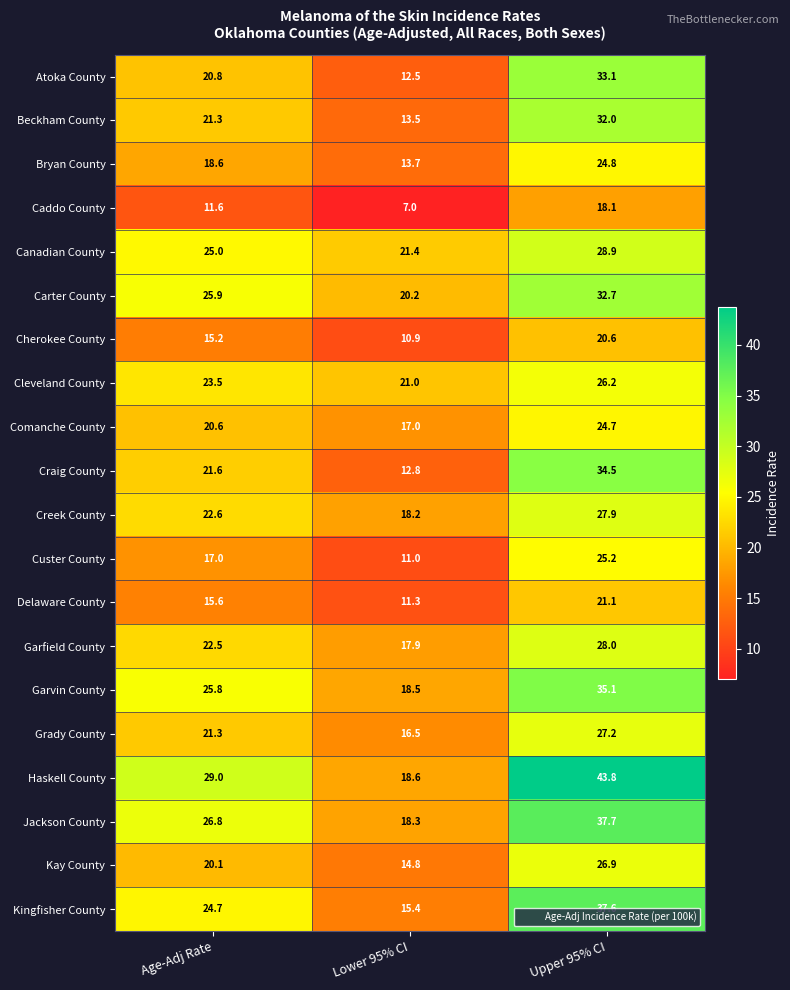

What is the maximum value shown in the chart?

43.8